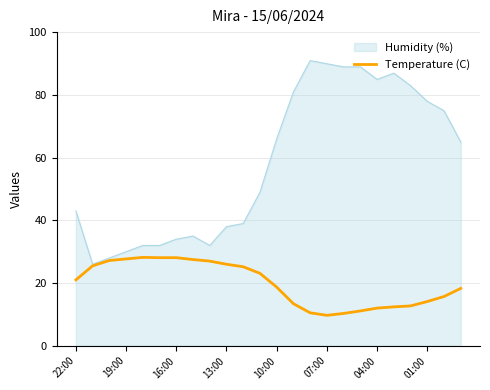

What is the smallest value displayed?

9.7